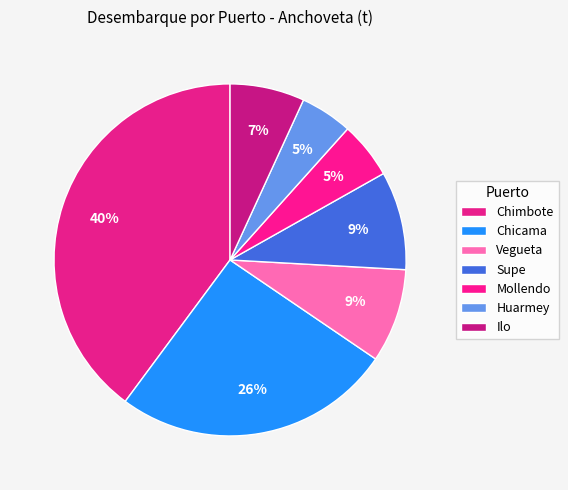

Is it true that Mollendo is 5% of the pie?

True